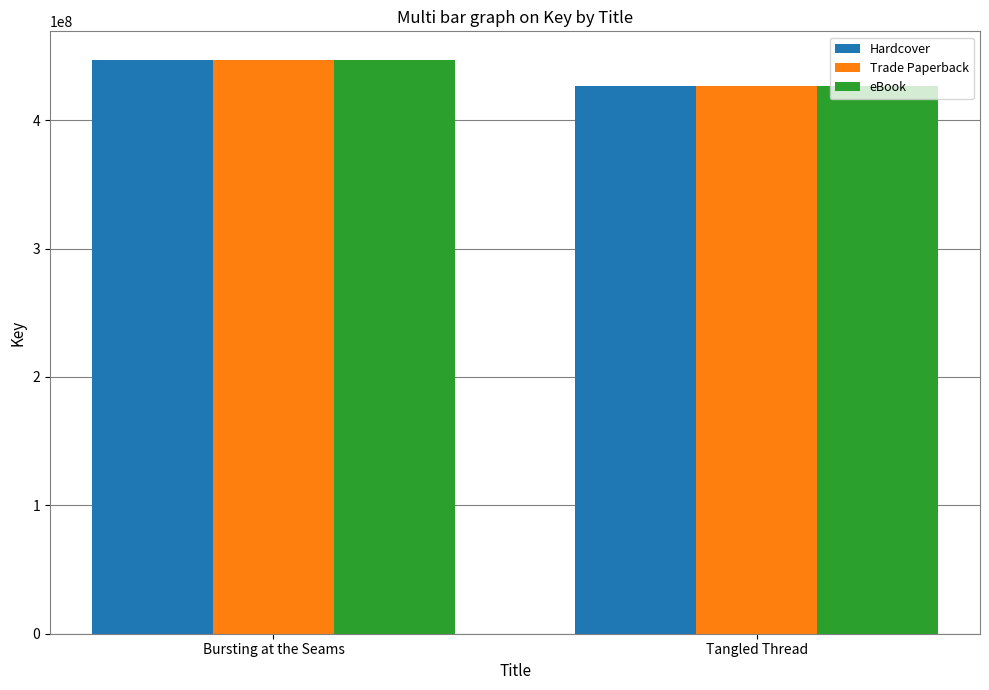

Reading left to right, extract all data points from this chart.

Hardcover: Bursting at the Seams=446834315	Tangled Thread=426665468
Trade Paperback: Bursting at the Seams=446834315	Tangled Thread=426665468
eBook: Bursting at the Seams=446834315	Tangled Thread=426665468